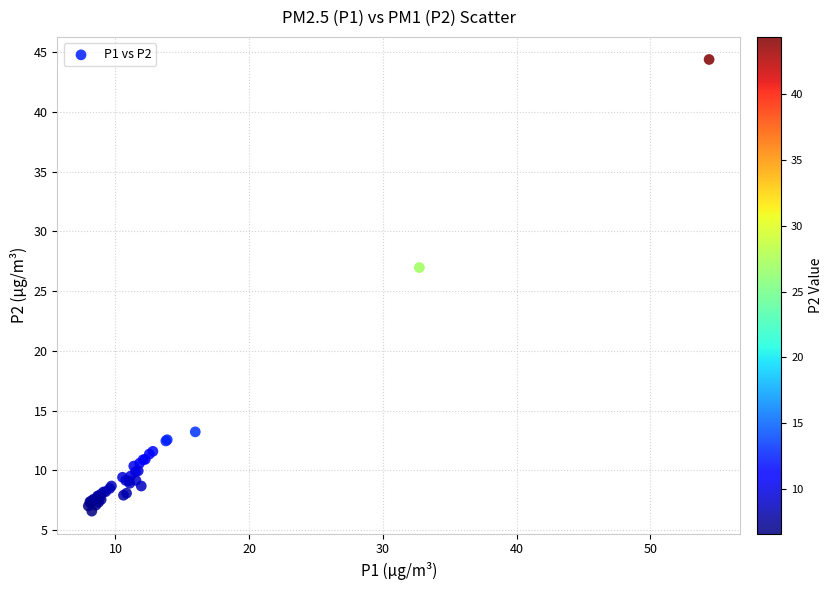

What Y value in the scatter plot is closest to 25?

27.0